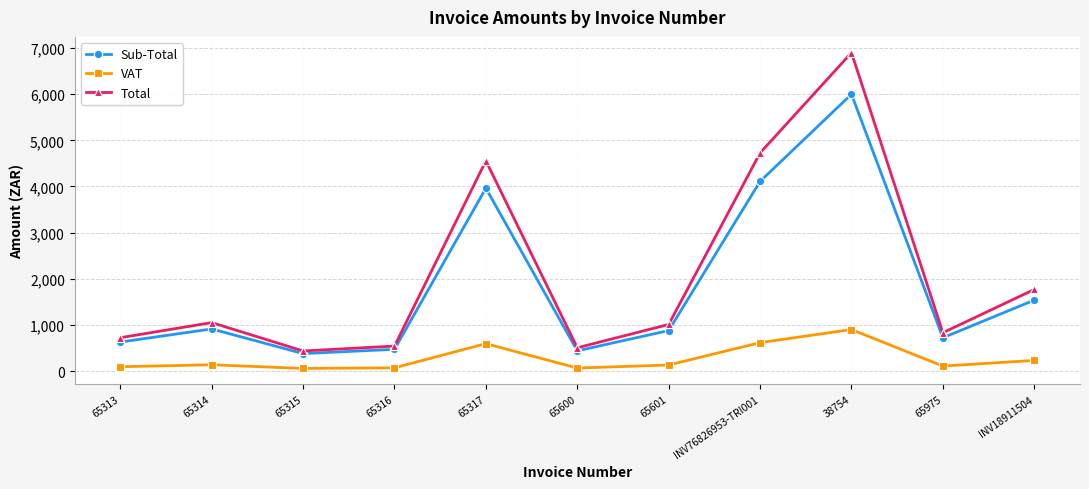

How many lines are shown in the chart?

3